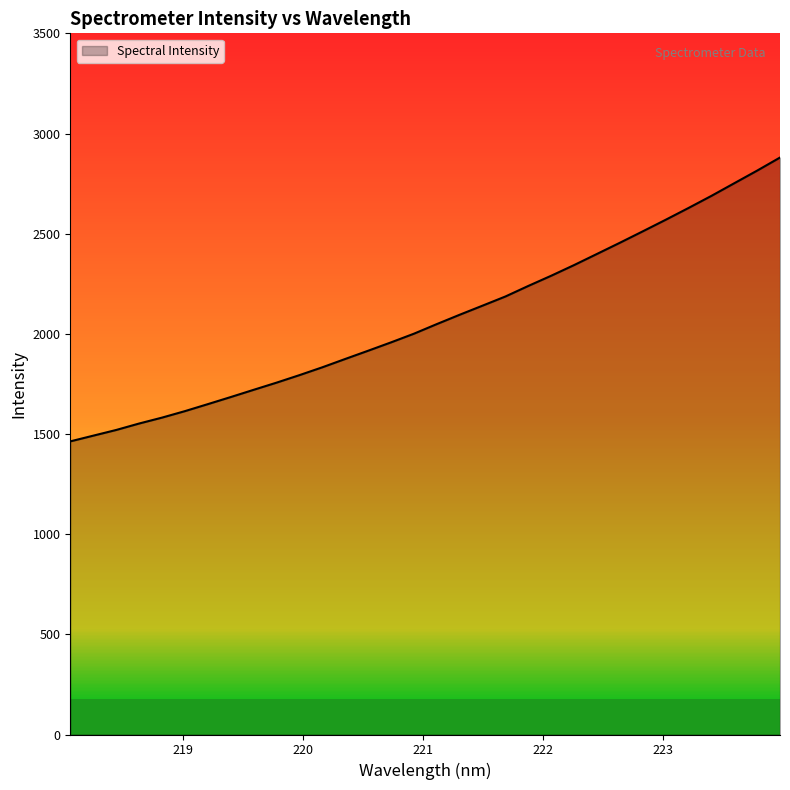

What is the difference between the maximum and minimum values?

1416.9